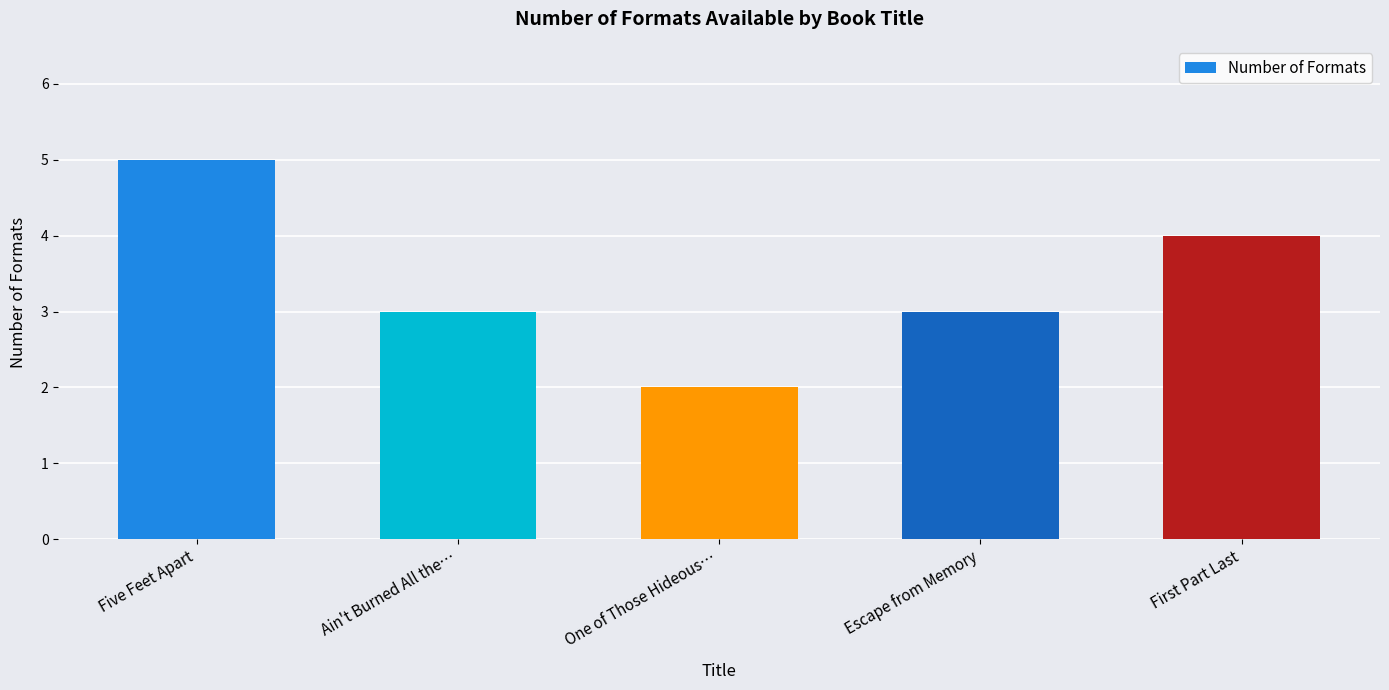

True or false: the data shows 5 at Five Feet Apart.

True